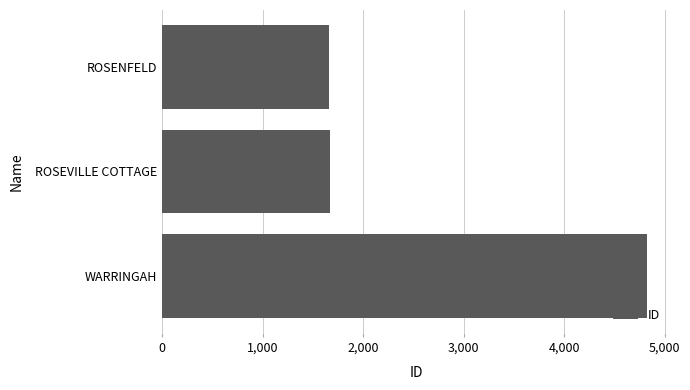

What is the minimum value shown in the chart?

1662